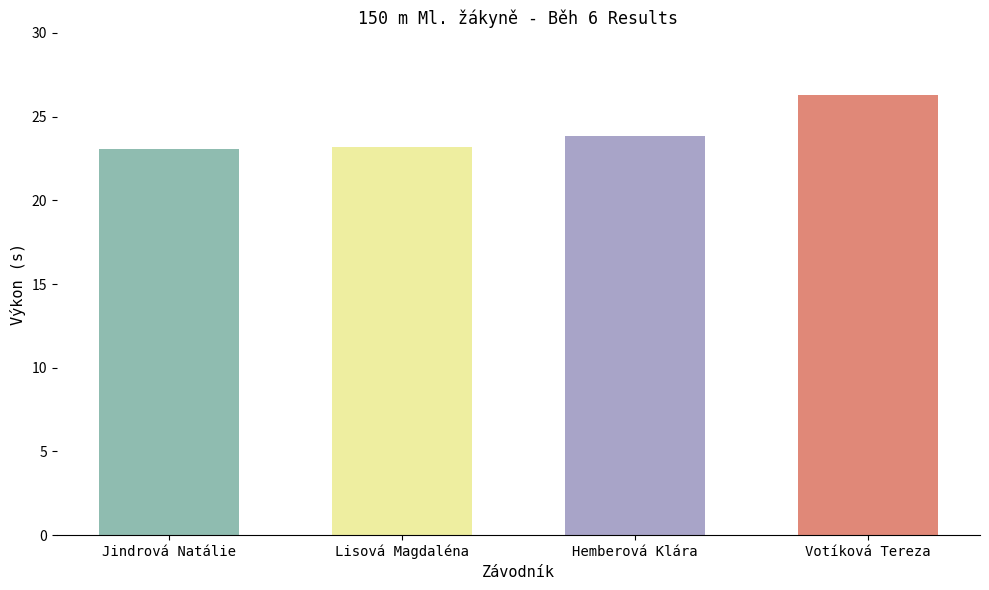

List the labels in order of value, smallest first.

Jindrová Natálie, Lisová Magdaléna, Hemberová Klára, Votíková Tereza